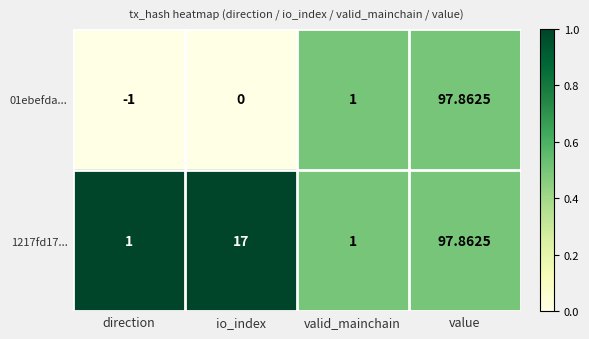

Which series has the widest spread of values?

01ebefda...